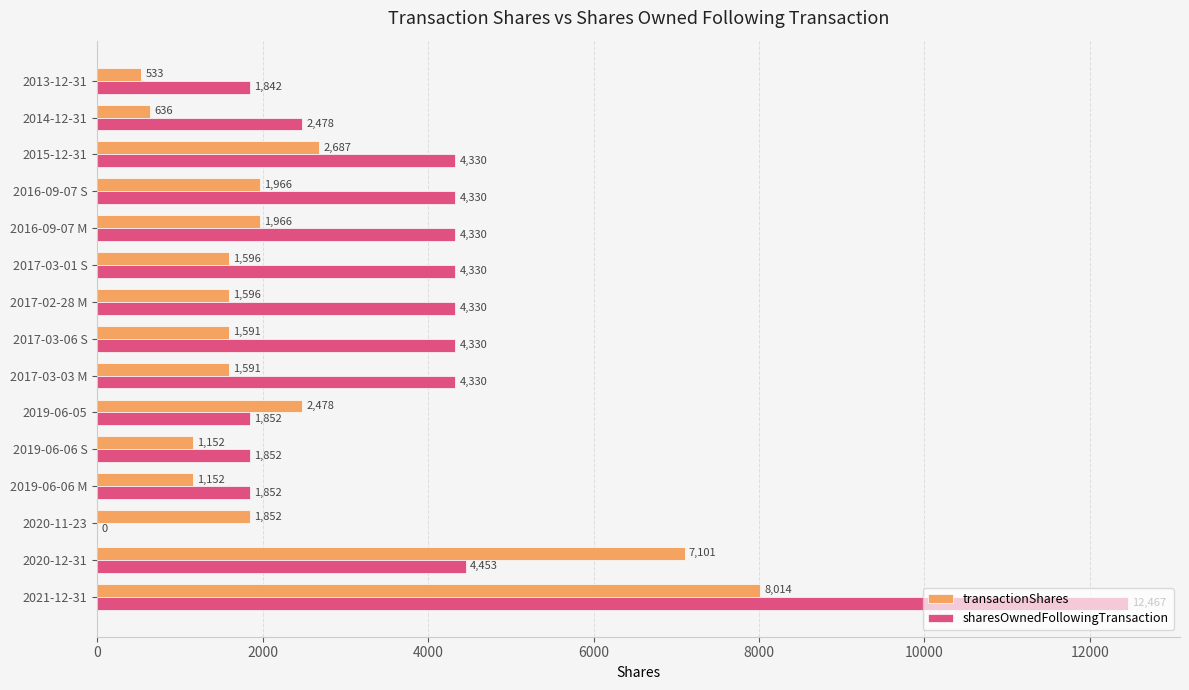

What is the sum of all sharesOwnedFollowingTransaction values?

57106